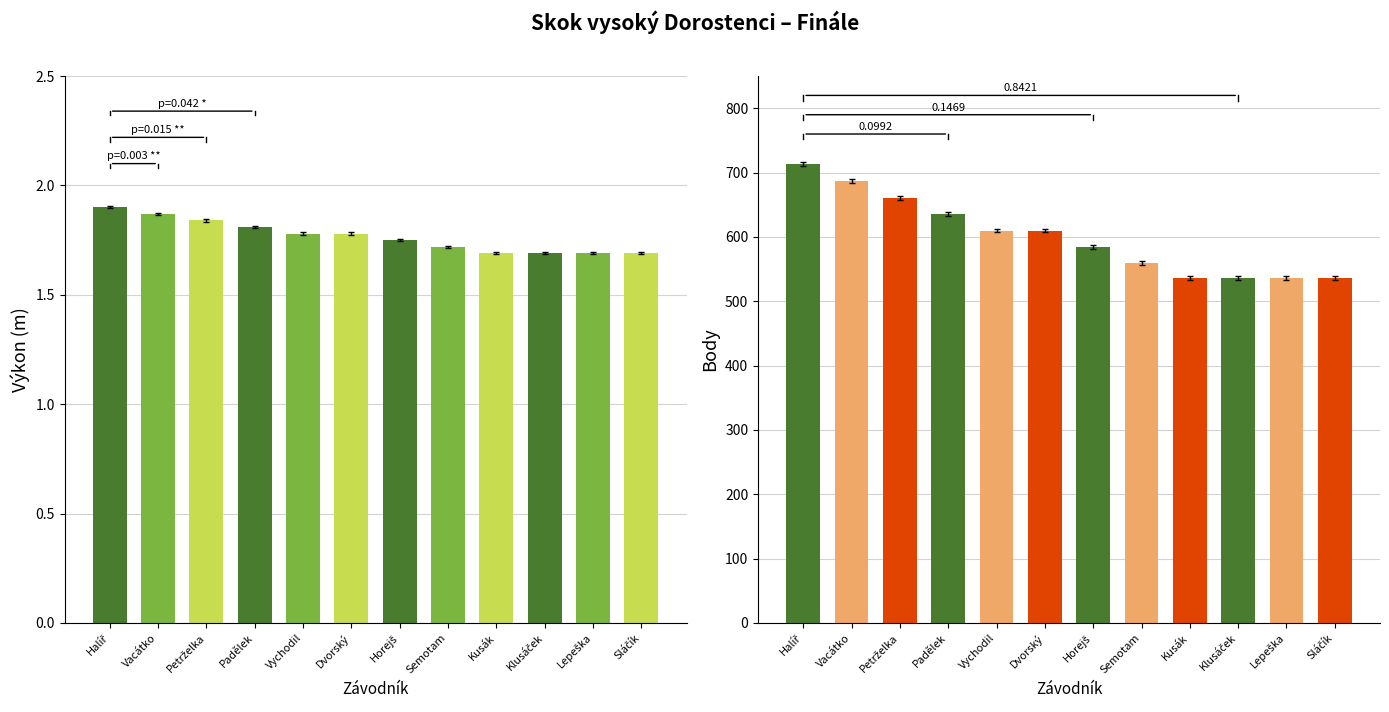

How many categories are shown in the chart?

12